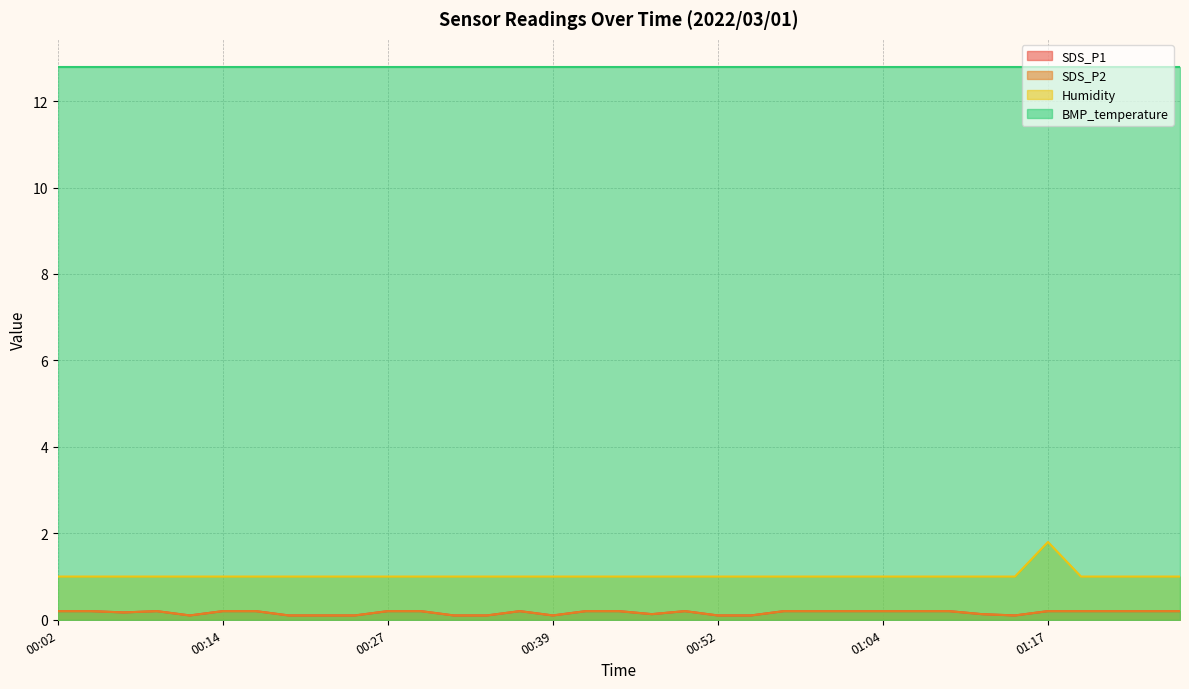

List the labels in order of SDS_P2 value, largest first.

00:02, 00:04, 00:09, 00:14, 00:17, 00:27, 00:29, 00:37, 00:42, 00:44, 00:49, 00:57, 00:59, 01:02, 01:04, 01:07, 01:09, 01:17, 01:19, 01:25, 01:27, 01:30, 00:07, 00:47, 01:12, 00:12, 00:19, 00:22, 00:24, 00:32, 00:34, 00:39, 00:52, 00:54, 01:14